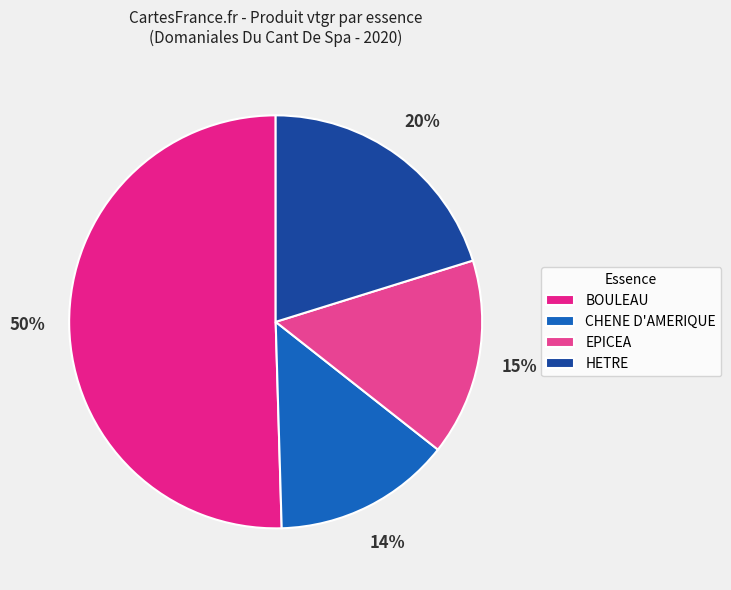

Is it true that EPICEA is 16% of the pie?

True